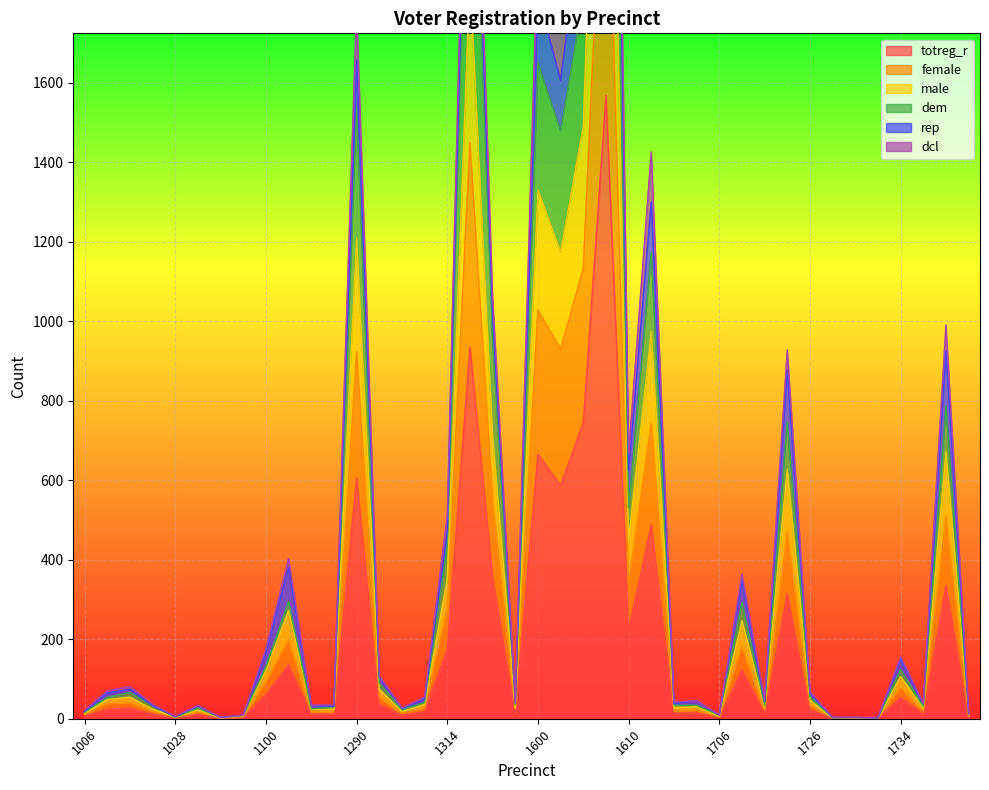

True or false: totreg_r has more than 0 points higher than both neighbors.

True